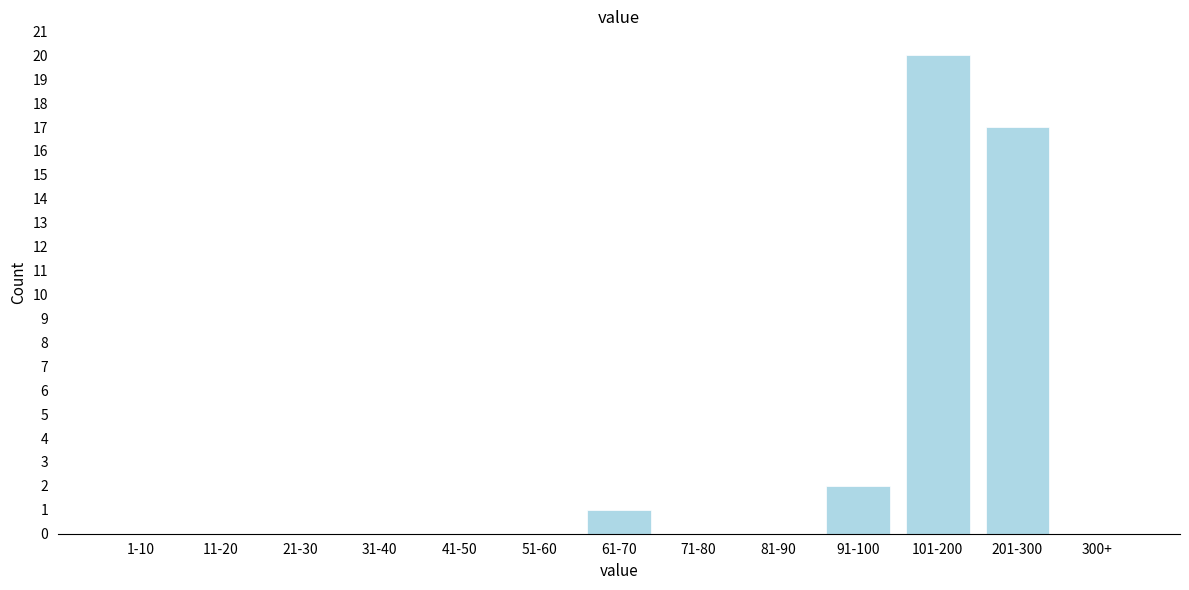

Reading left to right, extract all data points from this chart.

1-10=0	11-20=0	21-30=0	31-40=0	41-50=0	51-60=0	61-70=1	71-80=0	81-90=0	91-100=2	101-200=20	201-300=17	300+=0